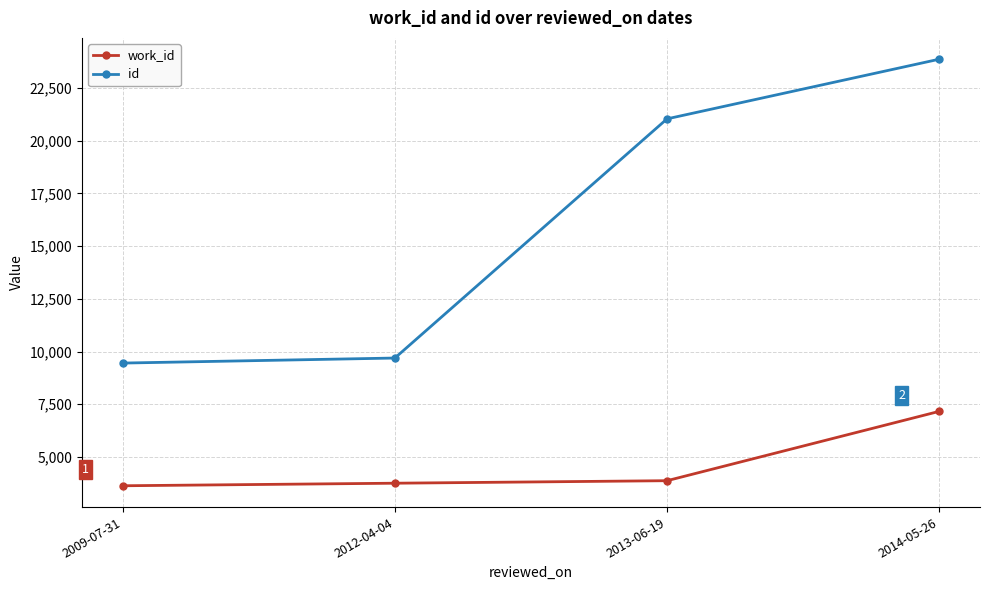

Reading left to right, extract all data points from this chart.

work_id: 2009-07-31=3636	2012-04-04=3757	2013-06-19=3876	2014-05-26=7163
id: 2009-07-31=9453	2012-04-04=9692	2013-06-19=21032	2014-05-26=23860